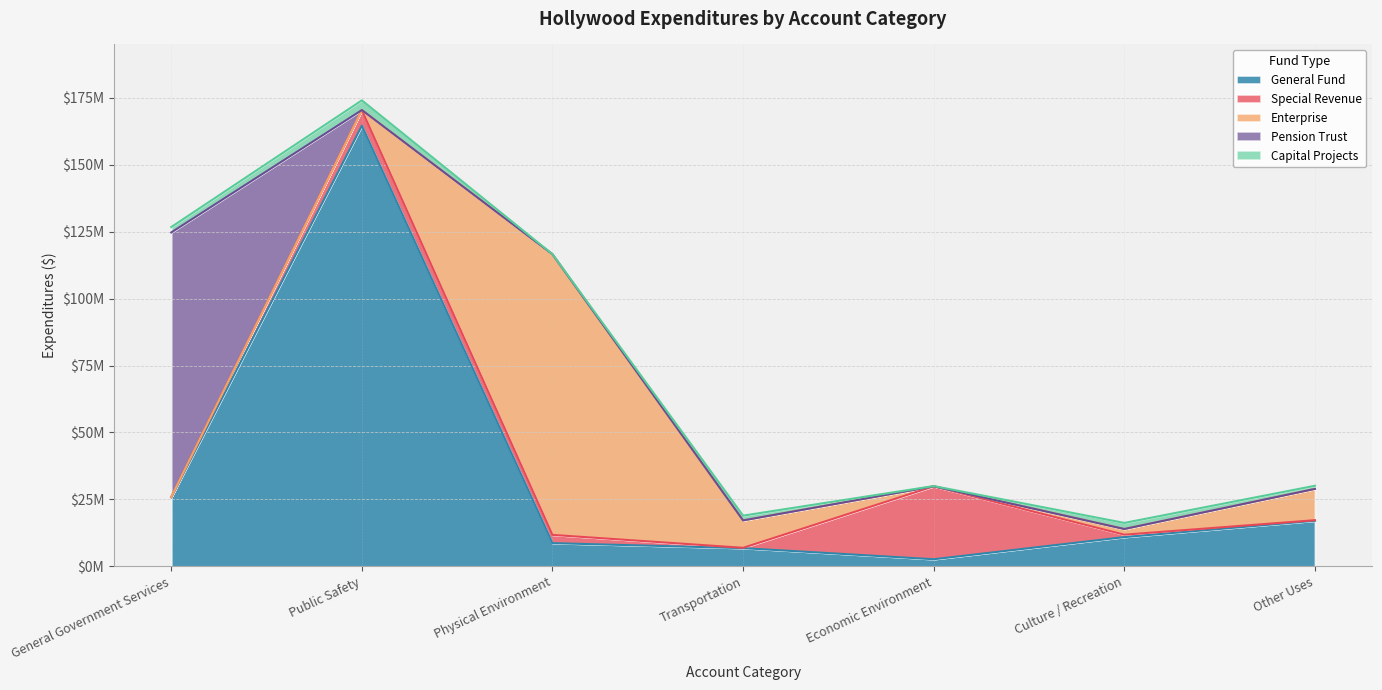

Is the value of General Fund at Economic Environment greater than the value of Special Revenue at Physical Environment?

No